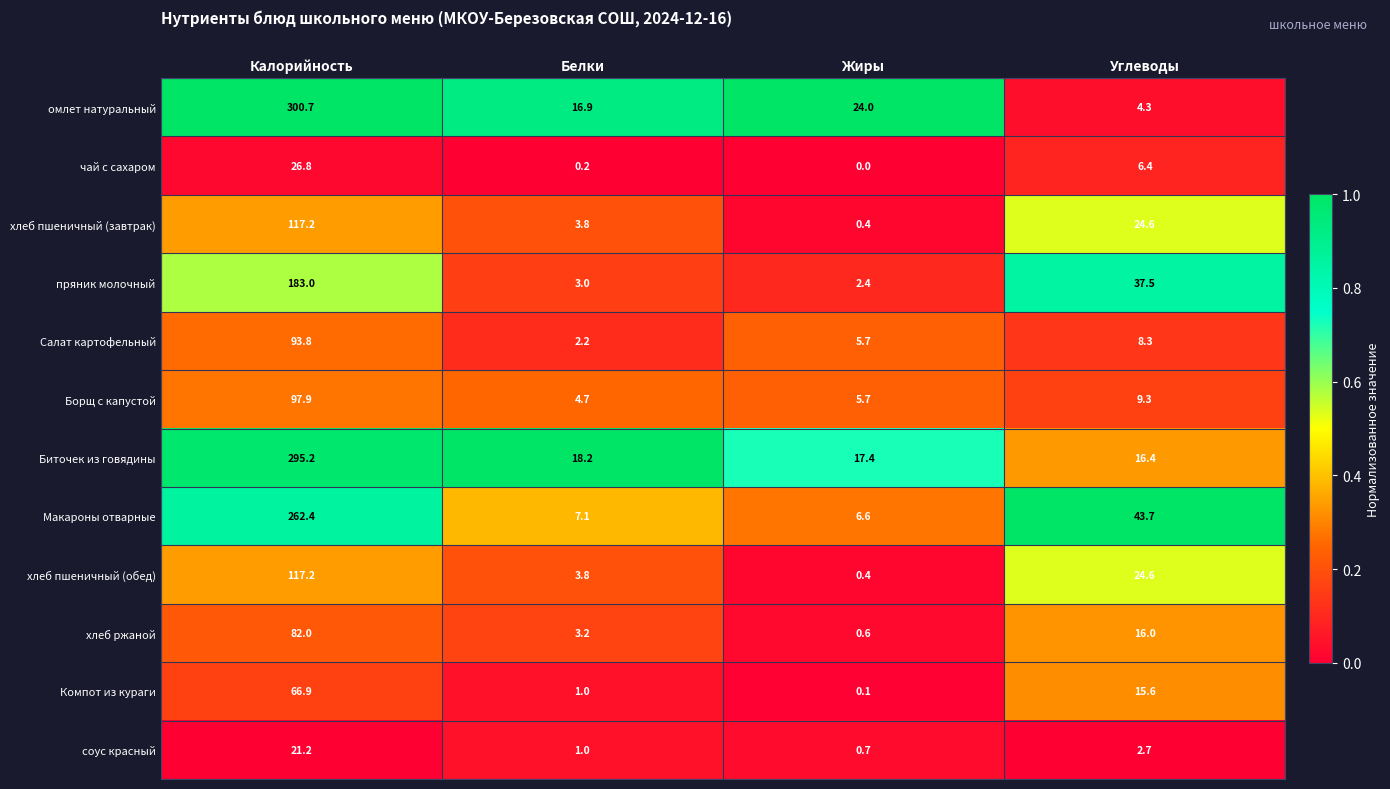

What is the sum of all хлеб пшеничный (обед) values?

146.0